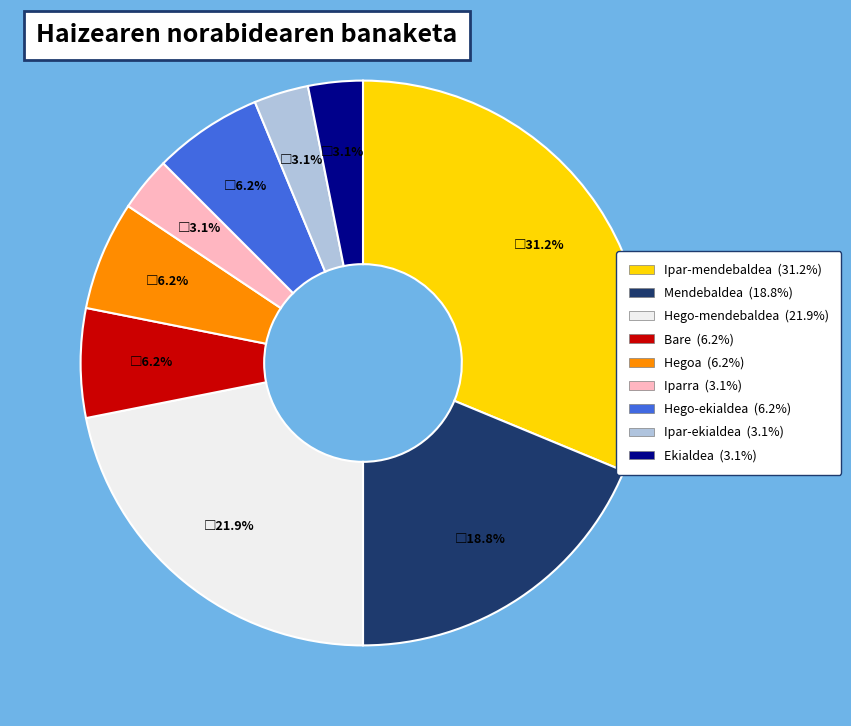

To the nearest percent, what portion does Hego-ekialdea represent?

6%